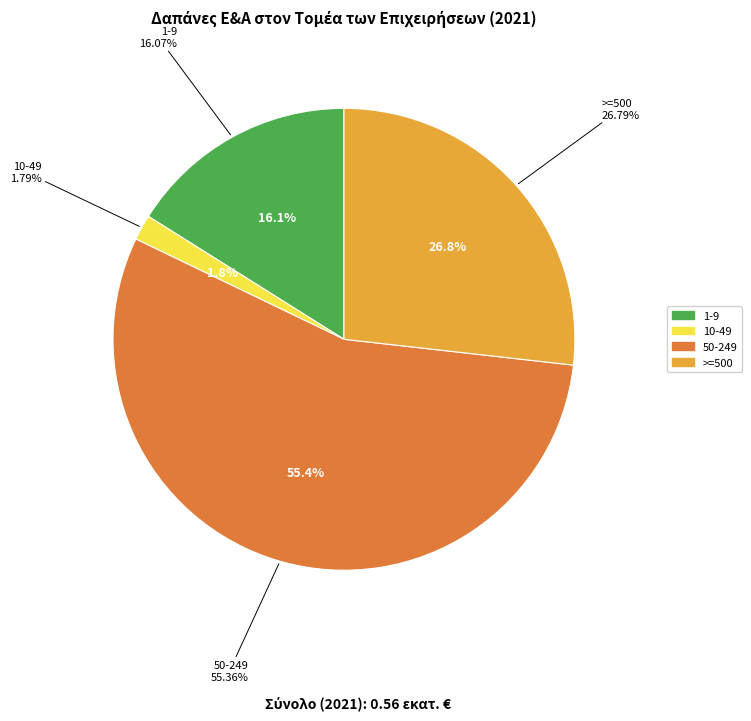

What portion of the pie excludes 50-249?

44.6%